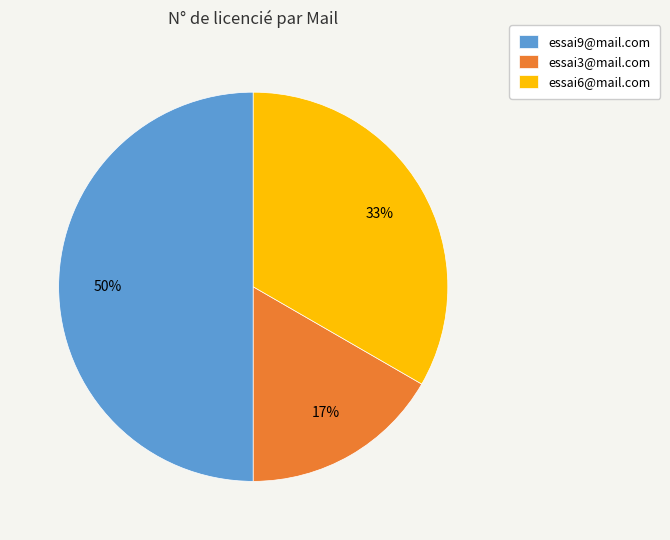

To the nearest percent, what is the average slice percentage?

33%